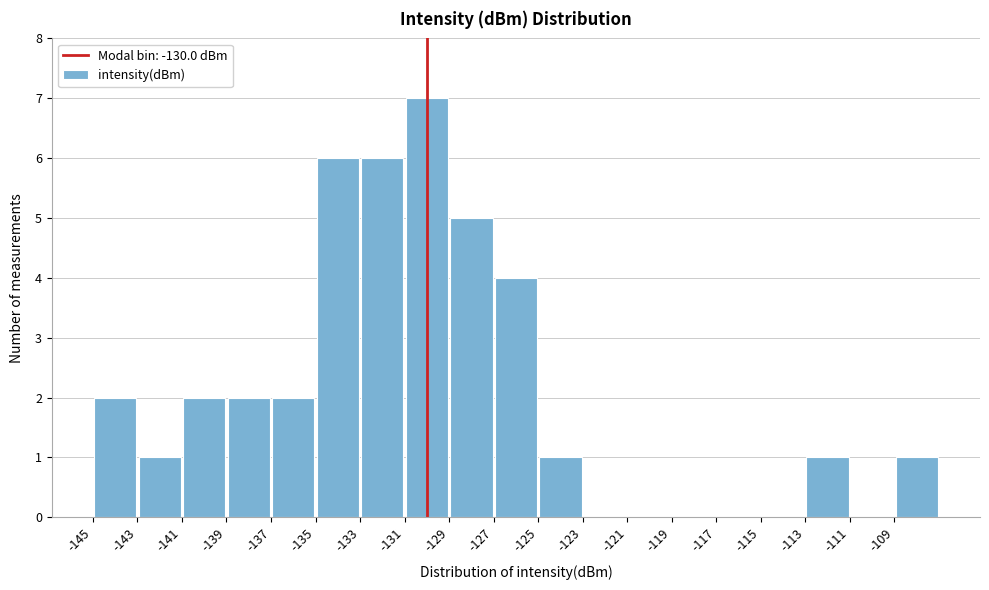

What is the height of the bar covering -113 to -111 on the x-axis? The values are not printed on the chart, so give them approximately, as read against the axis.

1